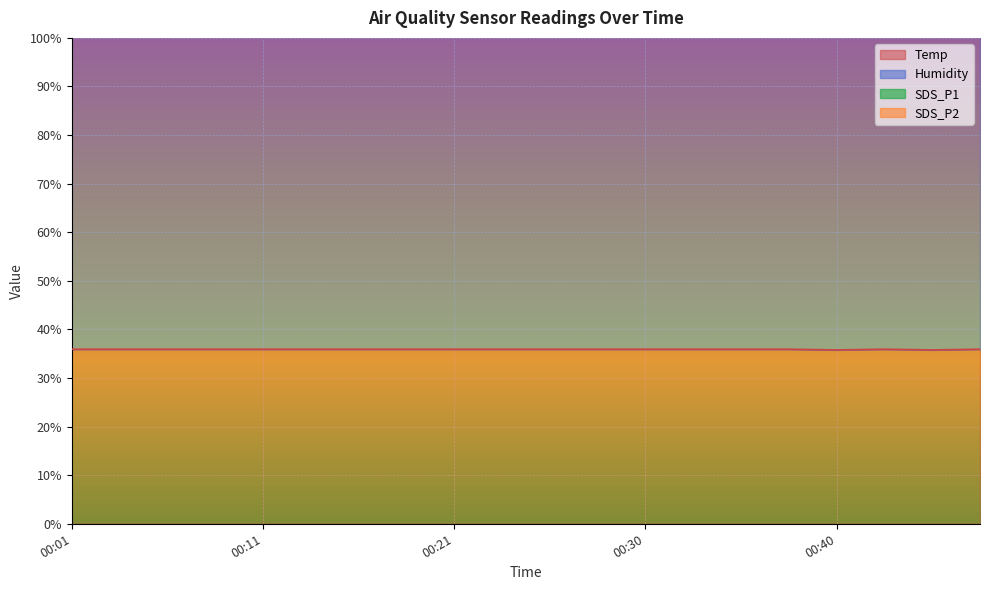

At which category does Temp reach its first local peak?

00:43